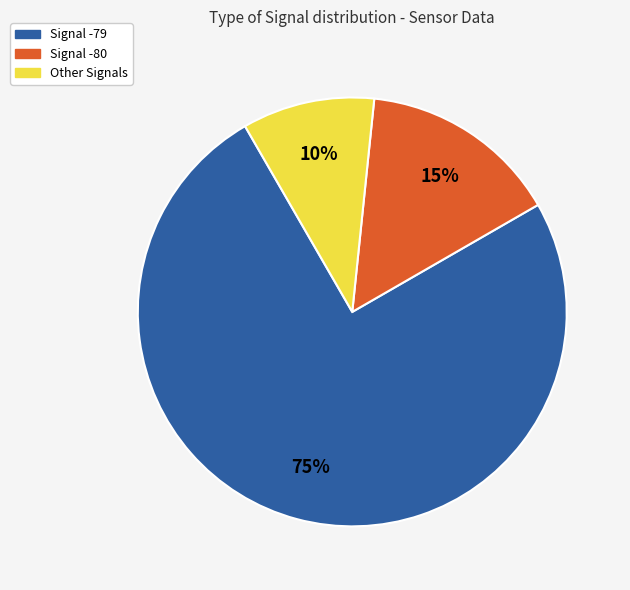

Is there a majority slice in this chart?

Yes